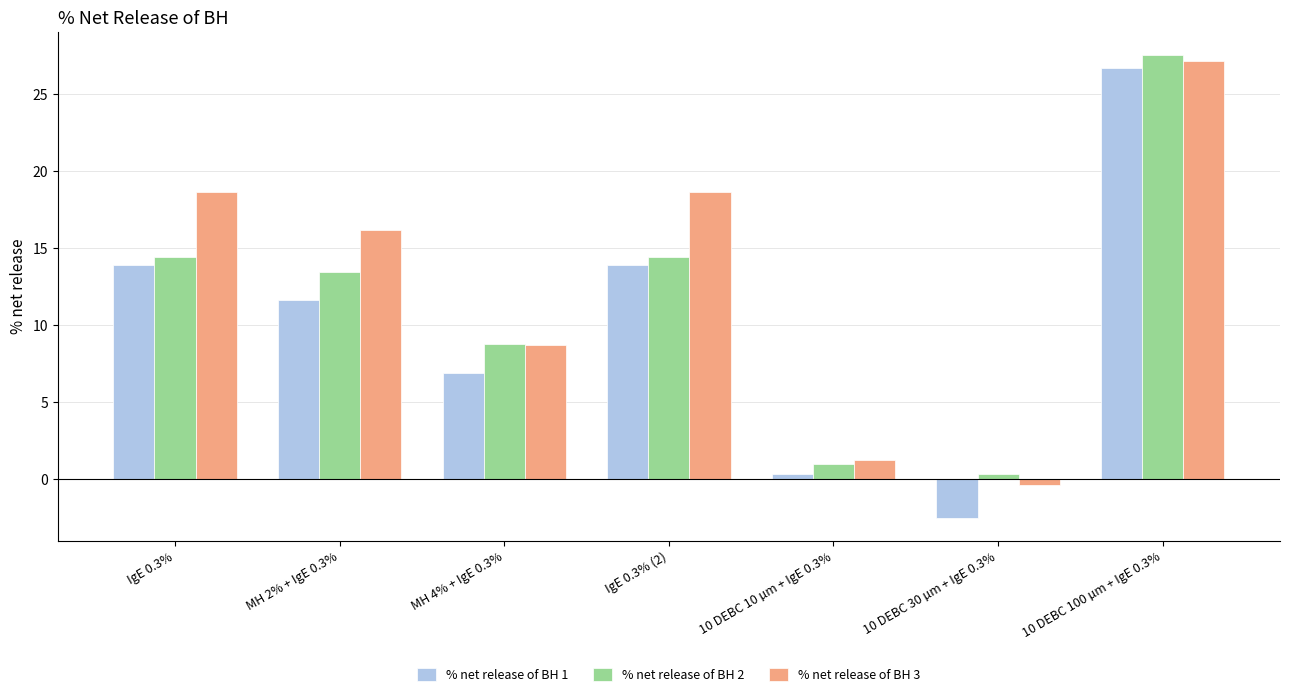

How many bars are there in each group?

3